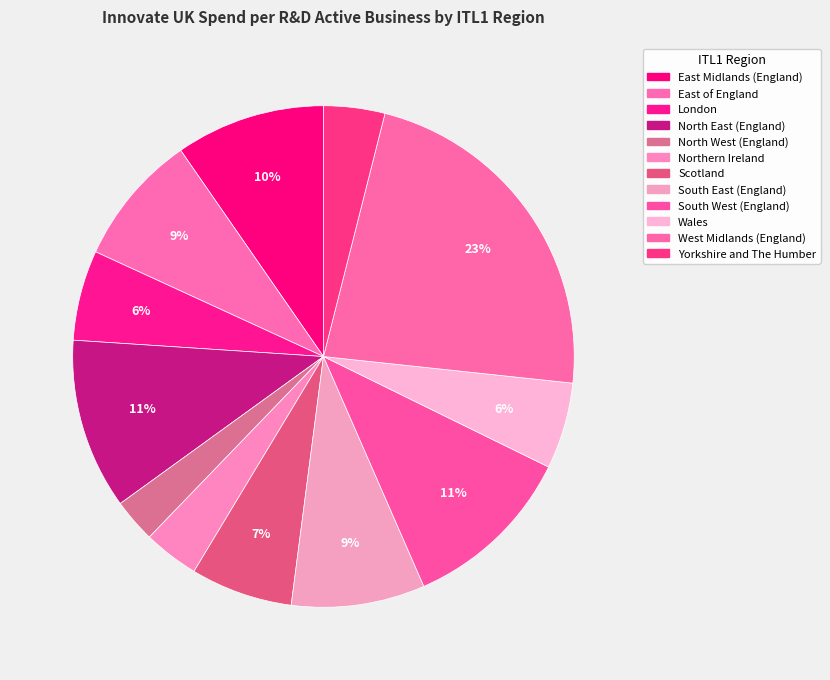

Is there a majority slice in this chart?

No